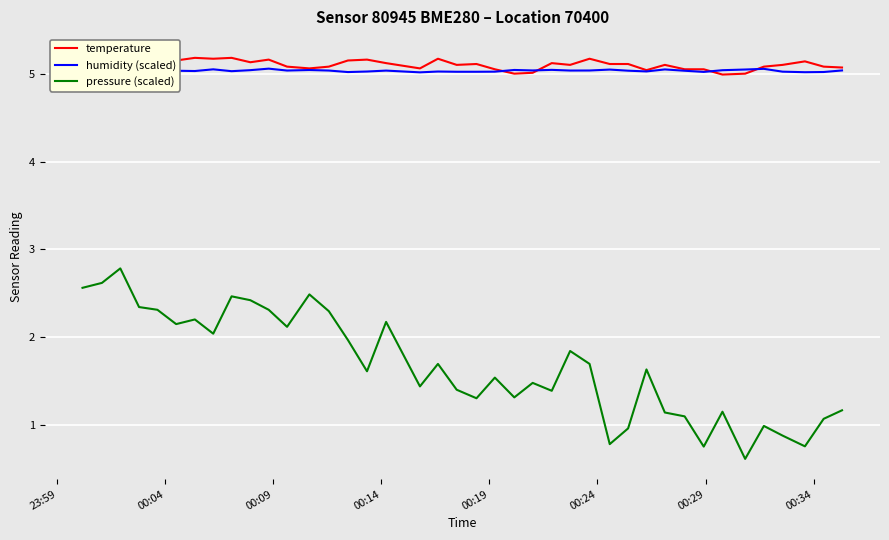

What is the lowest value of the pressure (scaled) series?

0.6